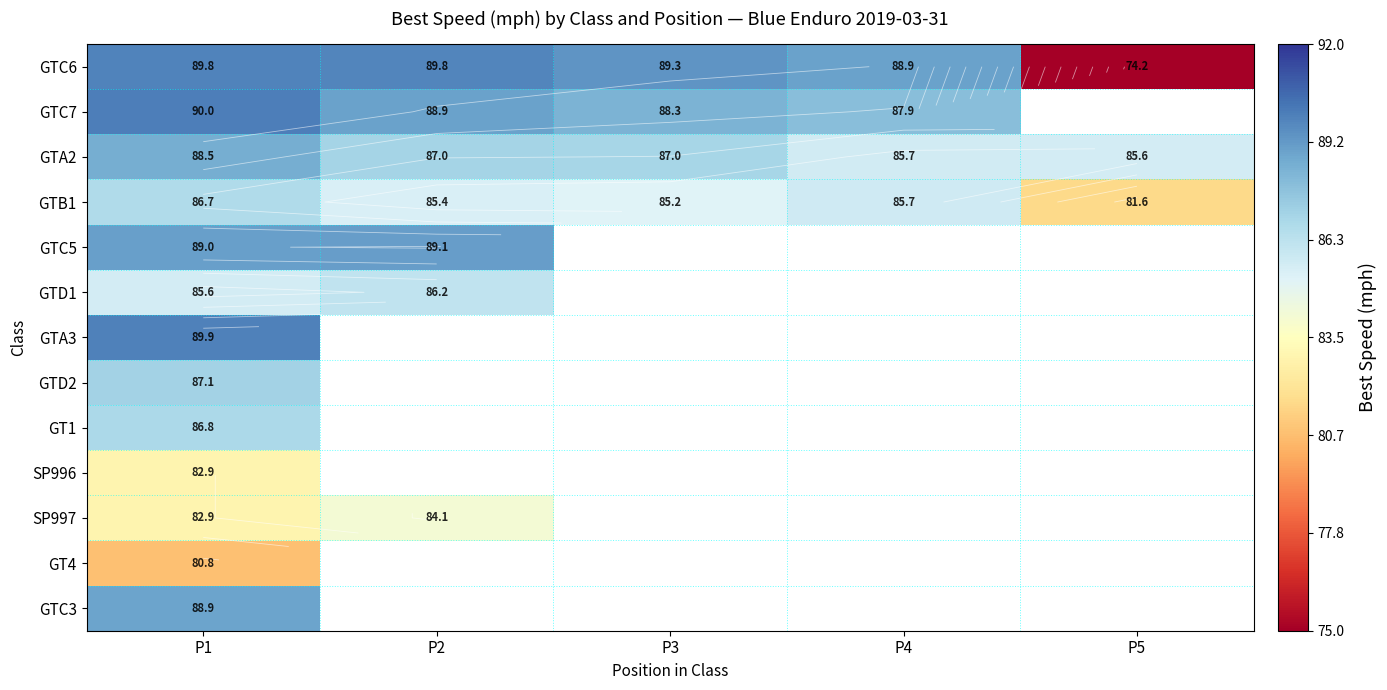

True or false: SP996 has a value of 82.9 at P1.

True